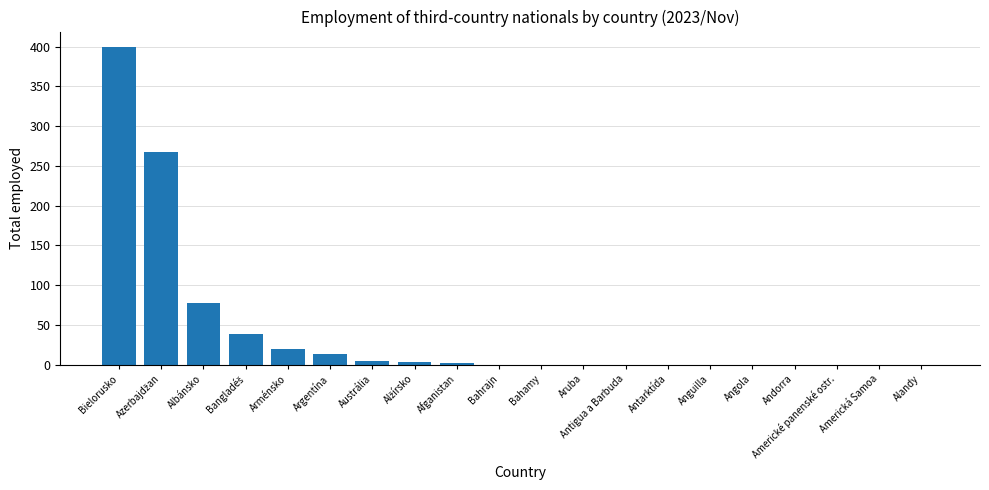

The chart shows a value of 237 at Anguilla. True or false?

False